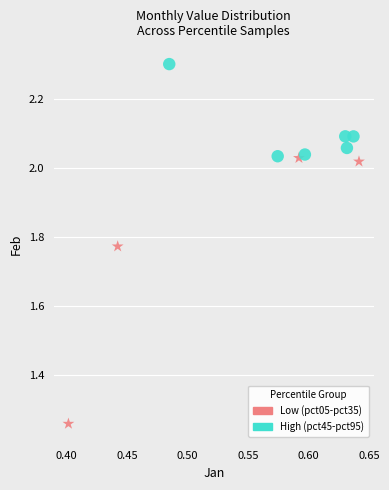

Which series contains the lowest Y value?

Low (pct05-pct35)